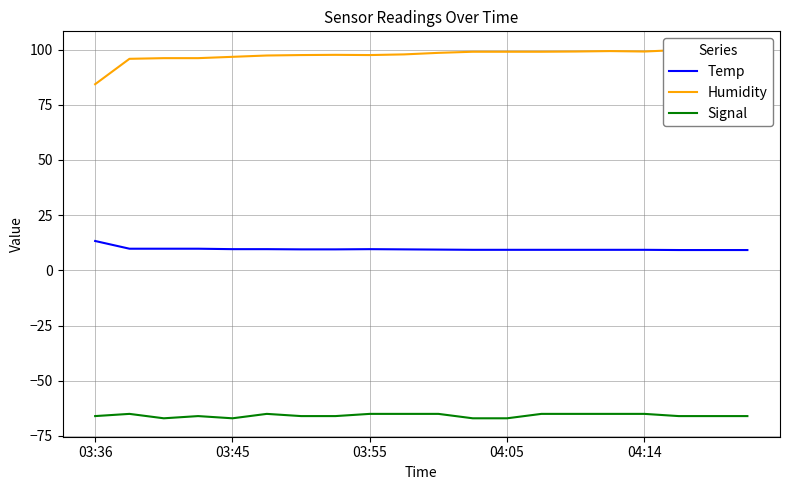

True or false: Signal and Temp intersect in this chart.

False